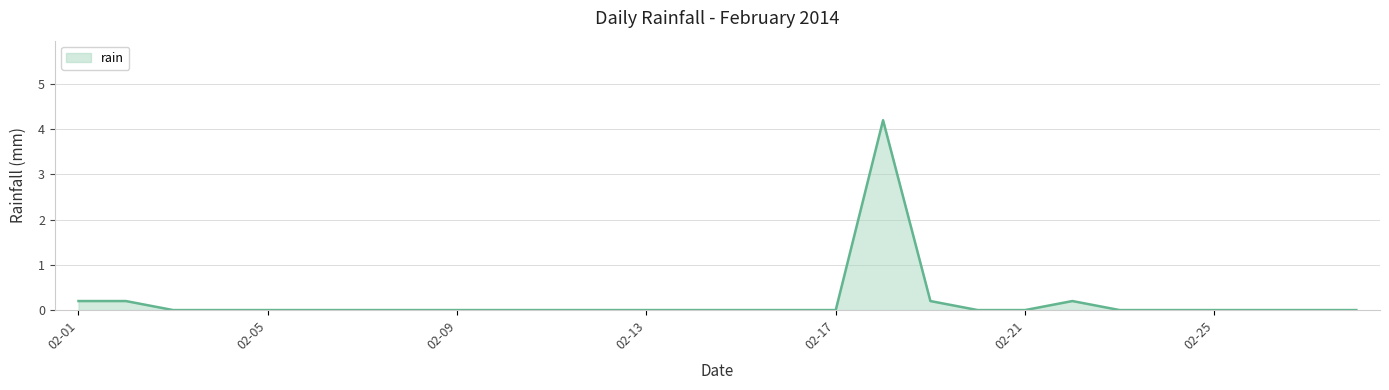

What is the maximum value shown in the chart?

4.2